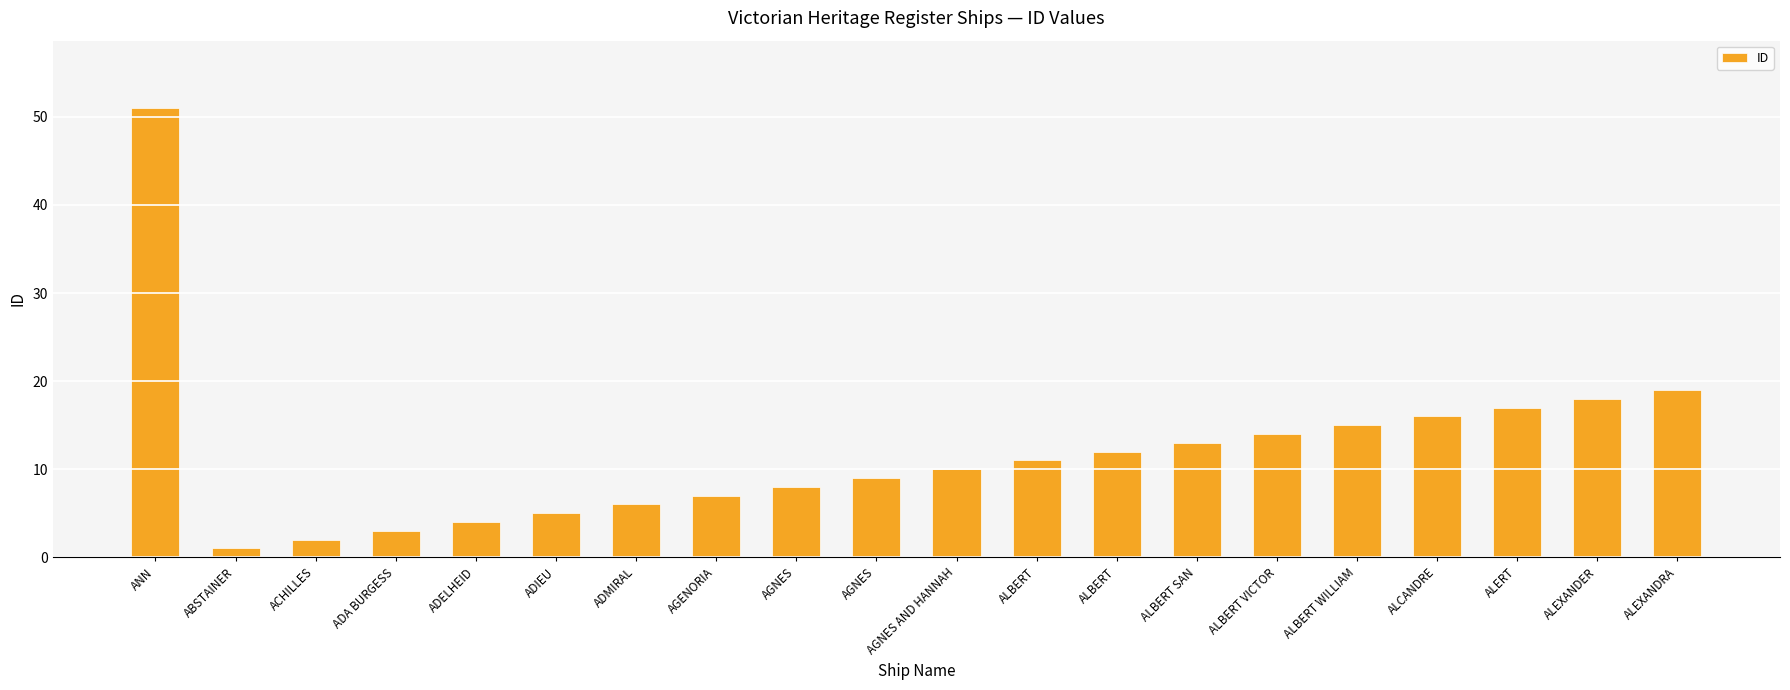

Reading left to right, list all the values displayed in this chart.

51	1	2	3	4	5	6	7	8	9	10	11	12	13	14	15	16	17	18	19